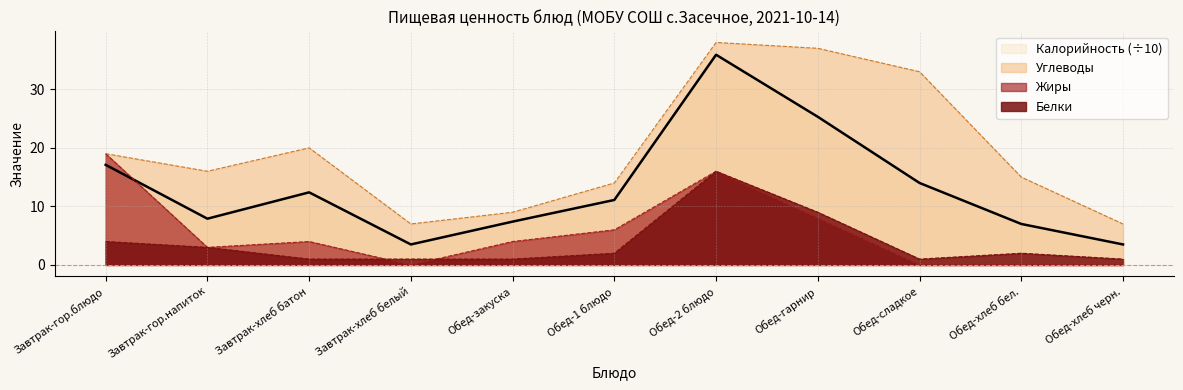

Between which two adjacent categories do Жиры and Белки first intersect?

Завтрак-хлеб батон and Завтрак-хлеб белый